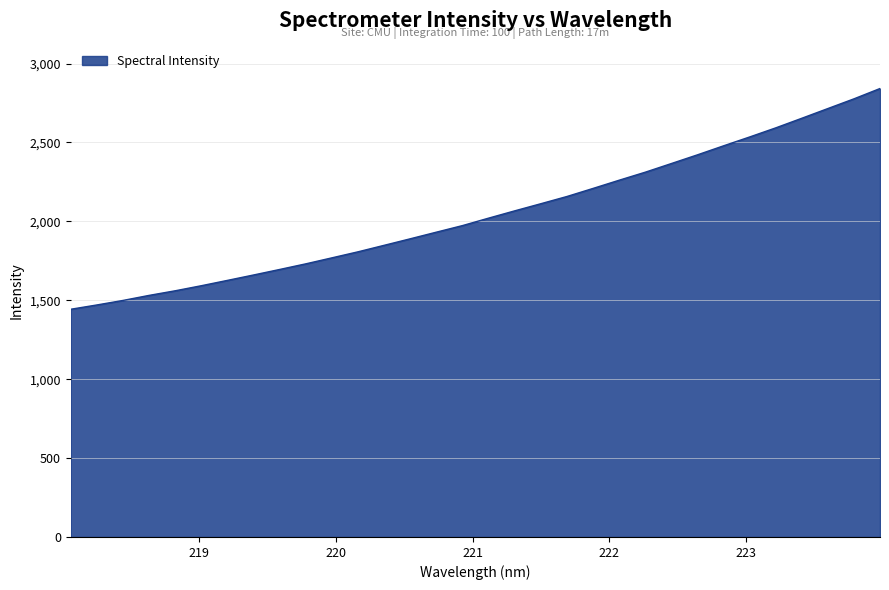

What is the maximum value shown in the chart?

2841.9